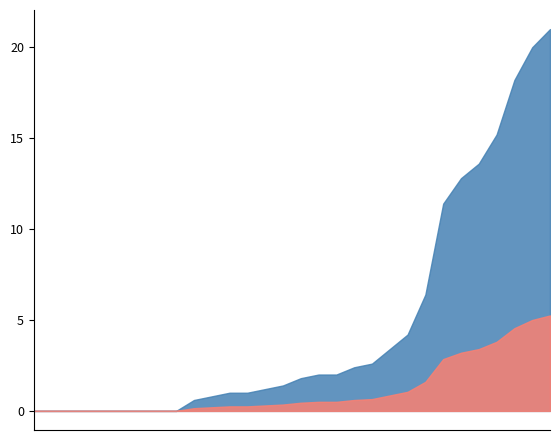

List the labels in order of value, smallest first.

2017-07-02, 2017-07-03, 2017-07-08, 2017-07-18, 2017-07-19, 2017-07-20, 2017-07-21, 2017-07-22, 2017-07-23, 2017-07-17, 2017-07-28, 2017-07-15, 2017-07-24, 2017-07-05, 2017-07-01, 2017-07-04, 2017-07-10, 2017-07-29, 2017-07-11, 2017-07-26, 2017-07-06, 2017-07-16, 2017-07-09, 2017-07-27, 2017-07-30, 2017-07-25, 2017-07-07, 2017-07-12, 2017-07-13, 2017-07-14